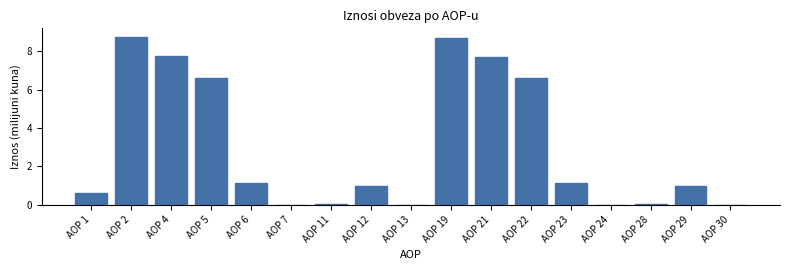

Between AOP 12 and AOP 5, which is larger?

AOP 5